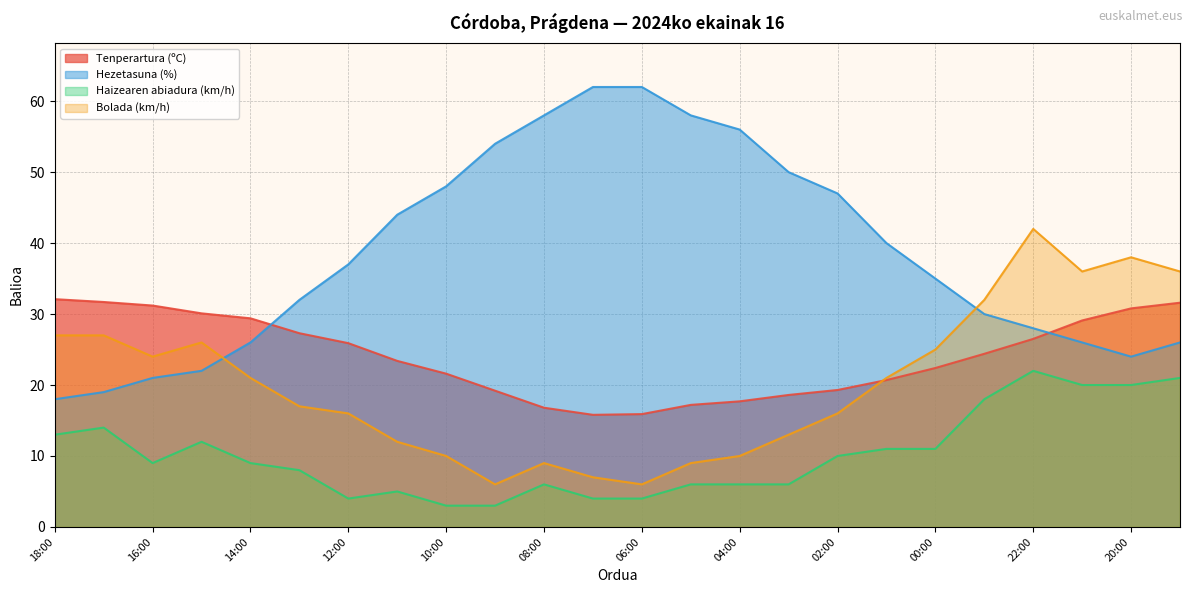

Rank the series at 11:00 from highest to lowest value.

Hezetasuna (%), Tenperartura (ºC), Bolada (km/h), Haizearen abiadura (km/h)